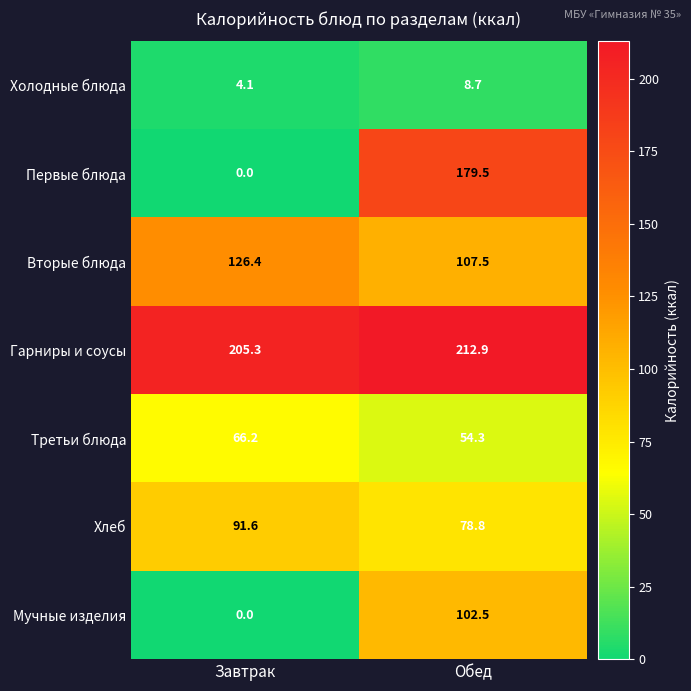

Reading right to left, list all the values displayed in this chart.

Холодные блюда: 8.7	4.1
Первые блюда: 179.5	0.0
Вторые блюда: 107.5	126.4
Гарниры и соусы: 212.9	205.3
Третьи блюда: 54.3	66.2
Хлеб: 78.8	91.6
Мучные изделия: 102.5	0.0